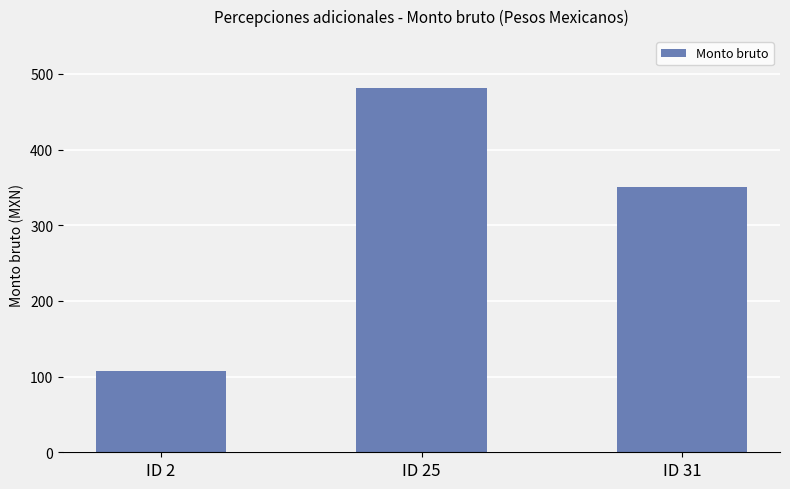

True or false: the data shows 496 at ID 31.

False